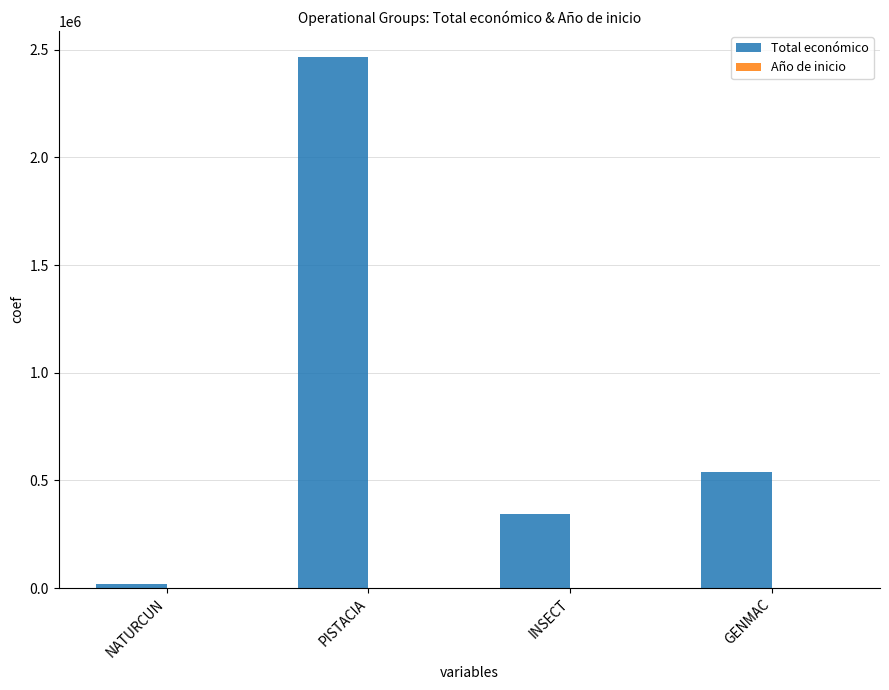

Are the bars grouped side by side (vs. stacked)?

Yes